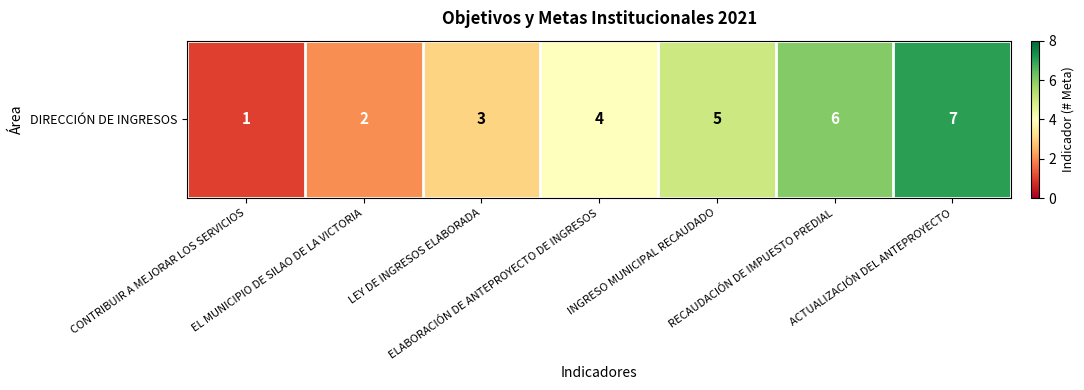

Where is the data nearest to the value 4?

ELABORACIÓN DE ANTEPROYECTO DE INGRESOS